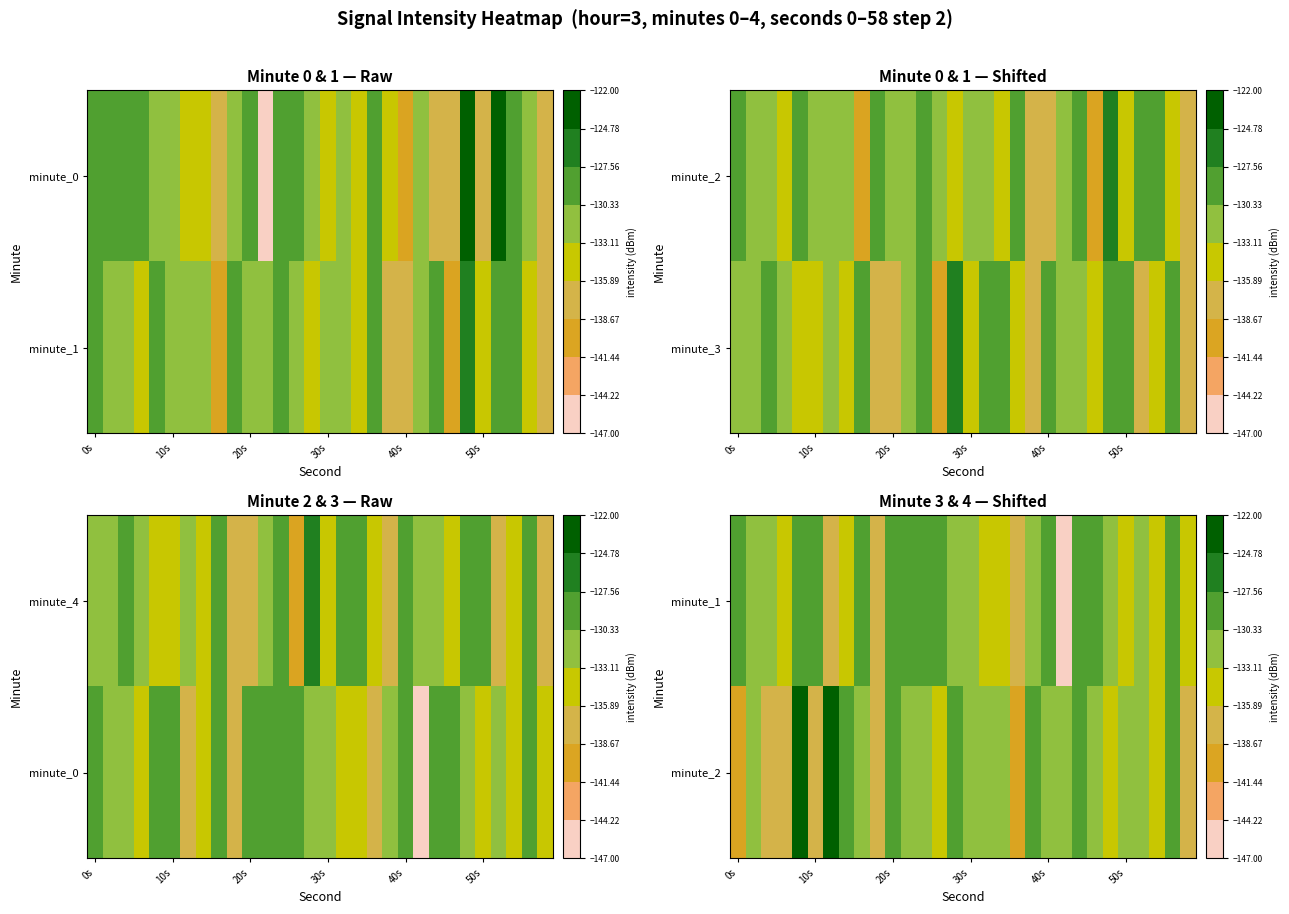

How many distinct data groups are displayed?

2